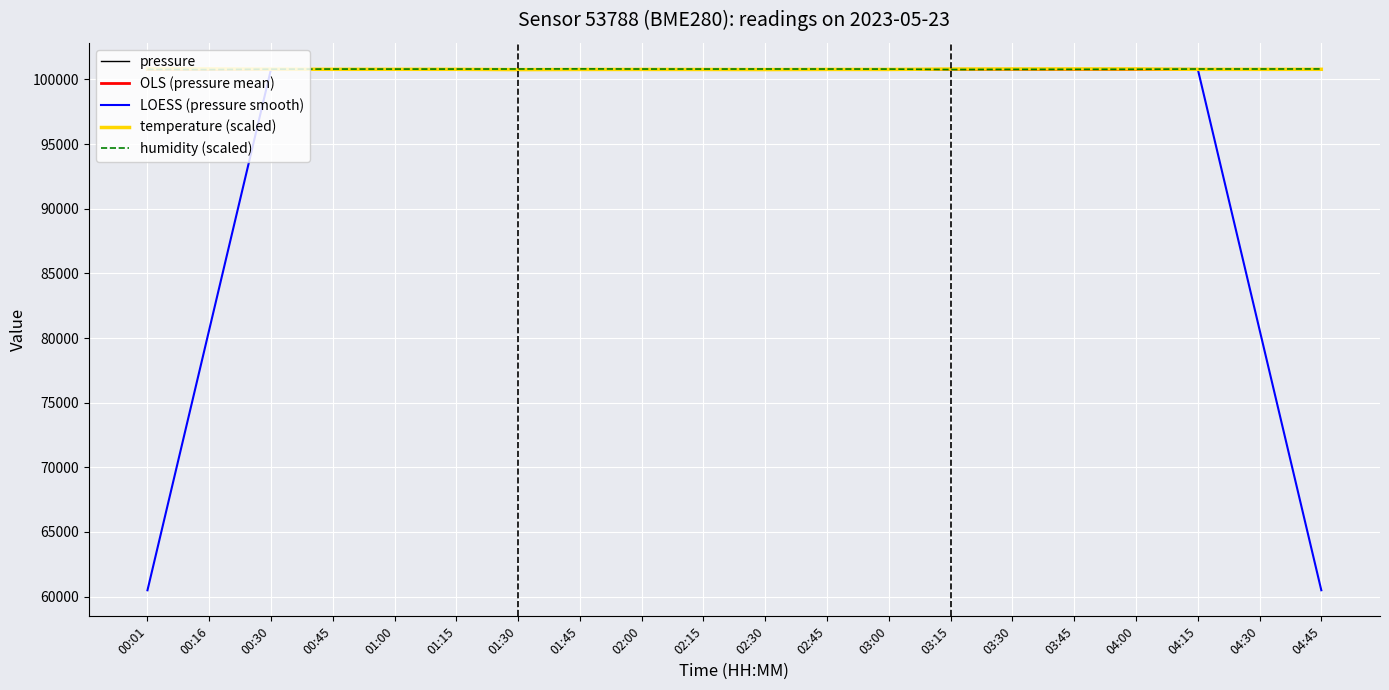

Which series changed the most between 01:15 and 04:30?

LOESS (pressure smooth)